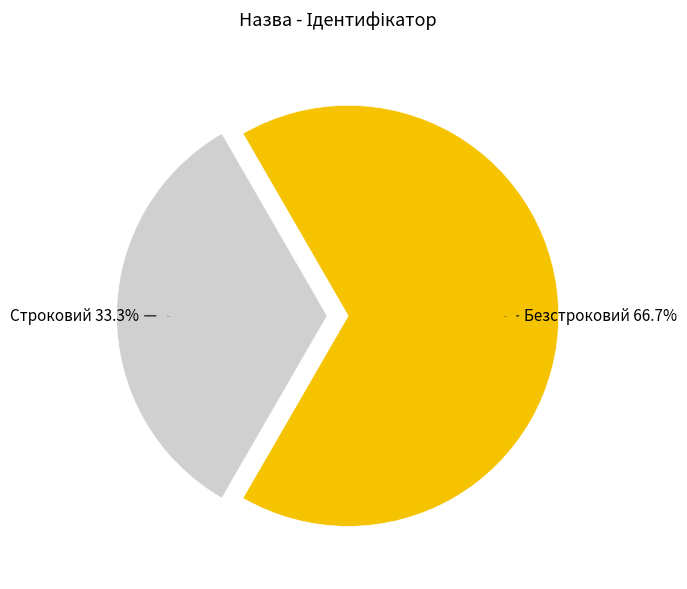

Count the number of slices in the pie.

2